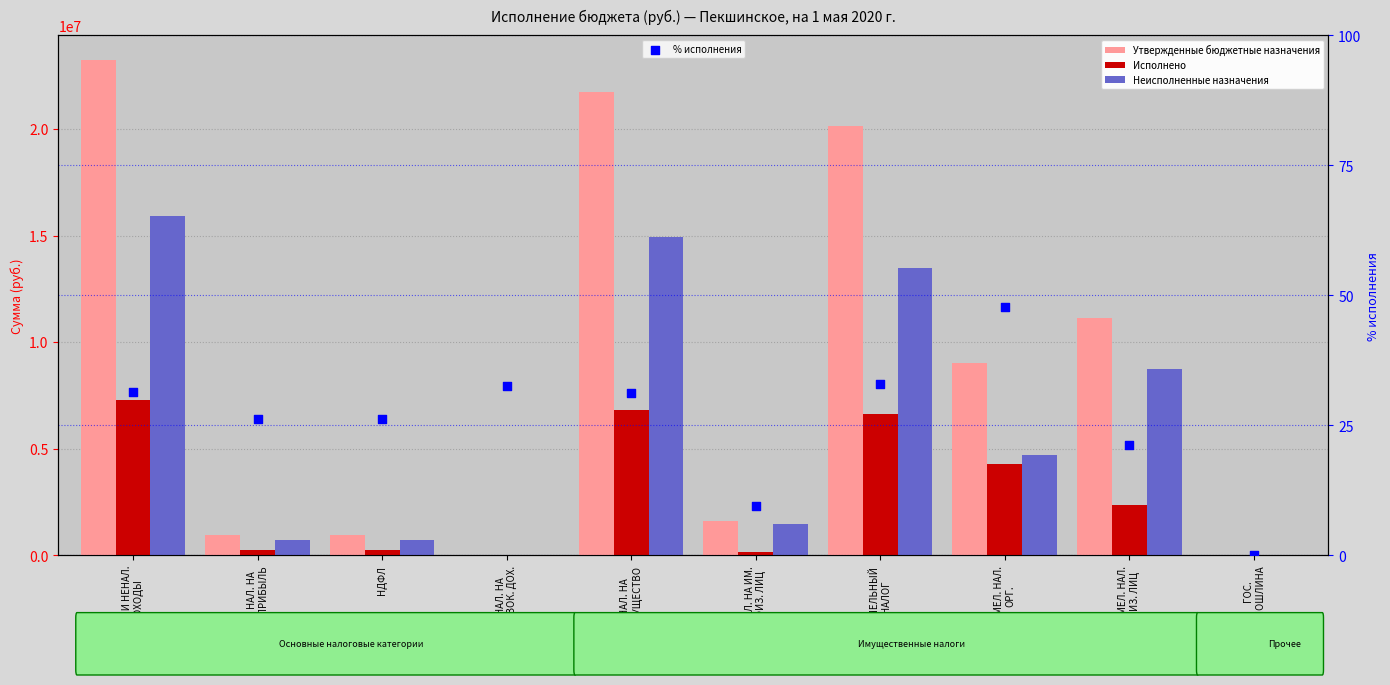

Which series reaches the minimum Y coordinate?

Исполнено